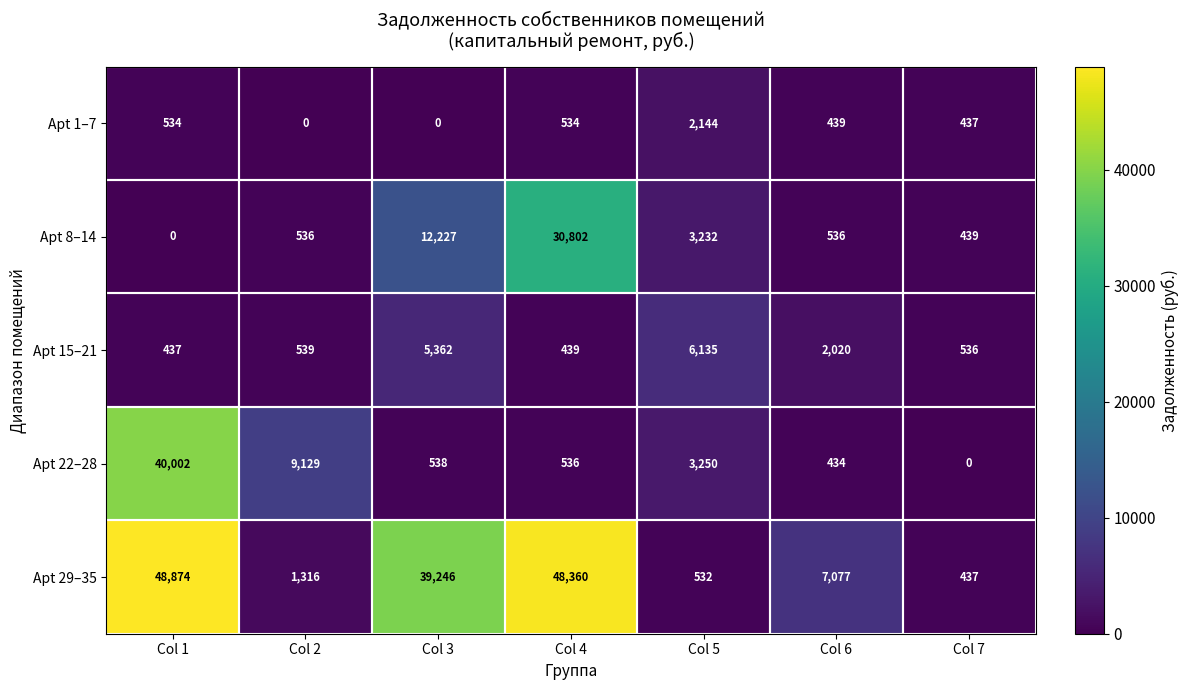

Is it true that Apt 8–14 equals 683 at Col 7?

False